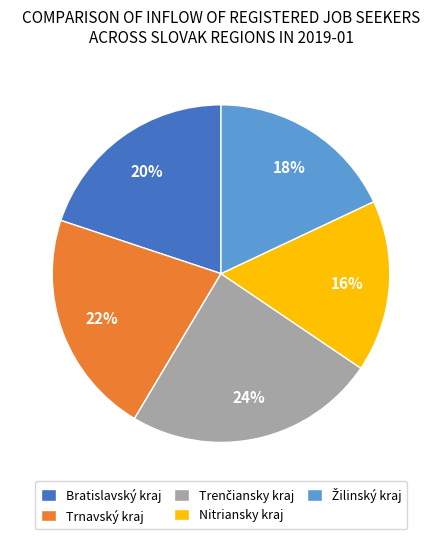

Is there a majority slice in this chart?

No